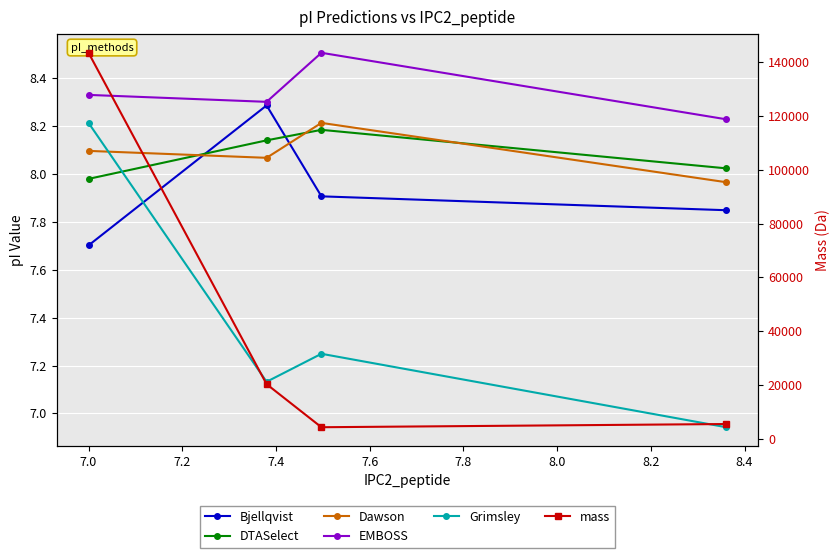

What is the difference between the maximum and minimum values in the EMBOSS series?

0.3